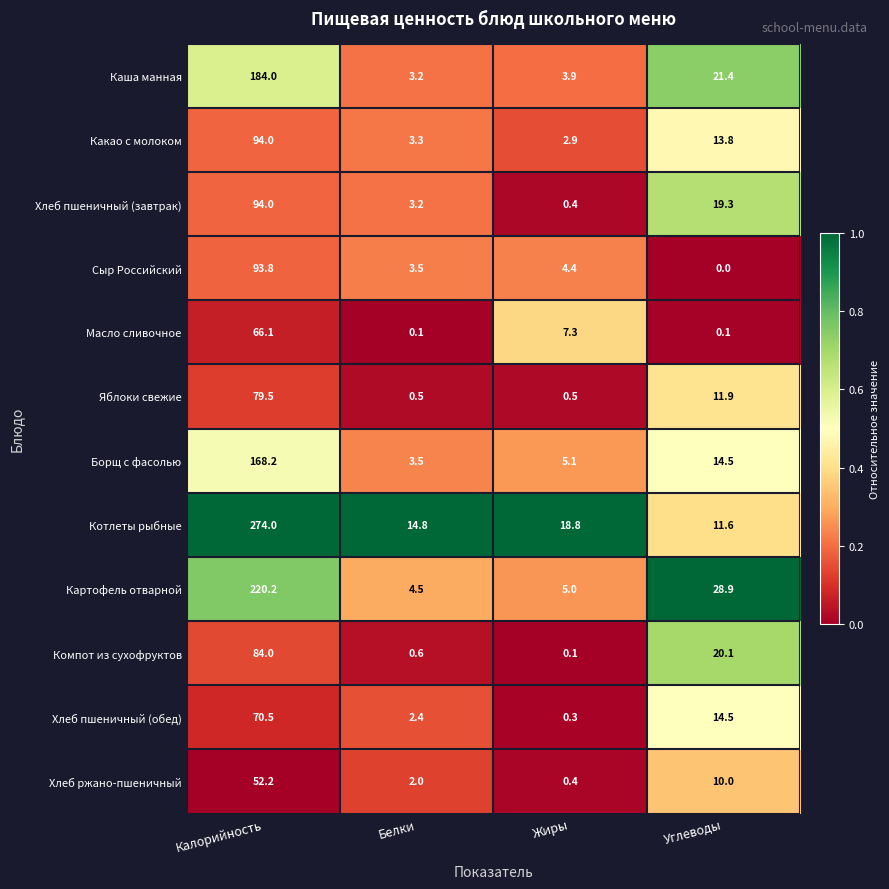

What is the difference between the Картофель отварной values at Жиры and Белки?

0.5